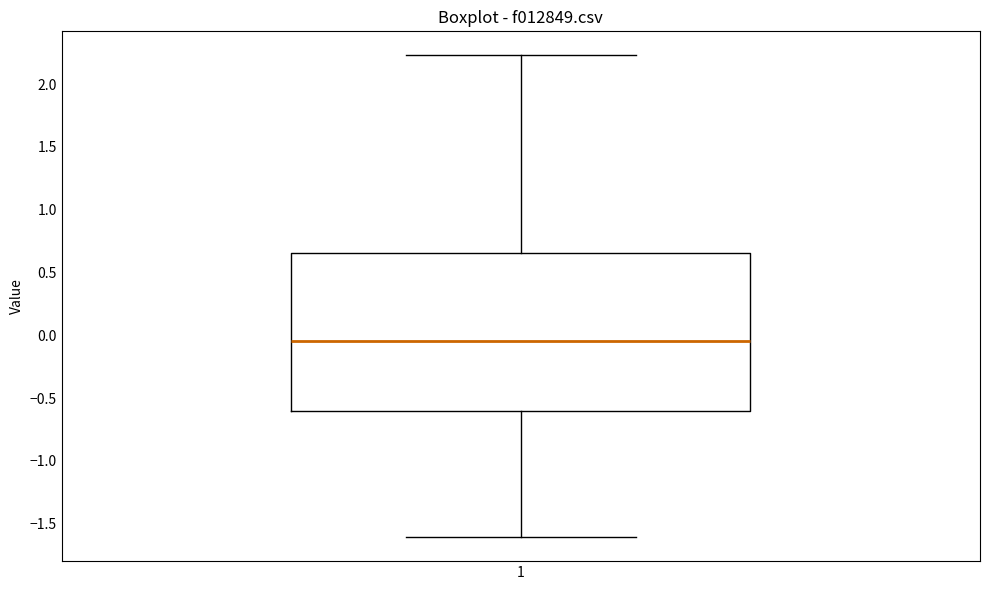

Transcribe this box plot: give where the median line is, the range the box spans, and where the two whiskers end, as read against the y-axis. The values are not printed on the chart, so give them approximately, as read against the axis.

median -0.05, box -0.60 to 0.65, whiskers -1.60 to 2.25